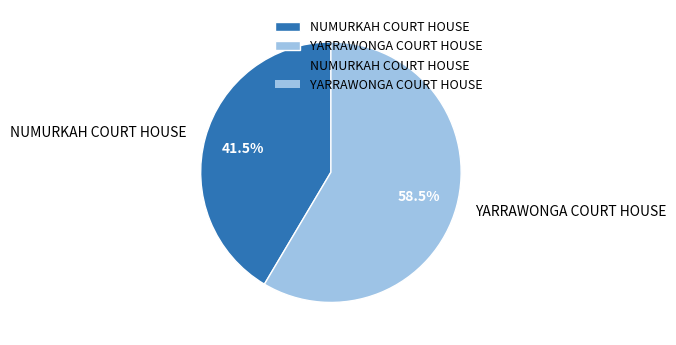

Count the number of slices in the pie.

2